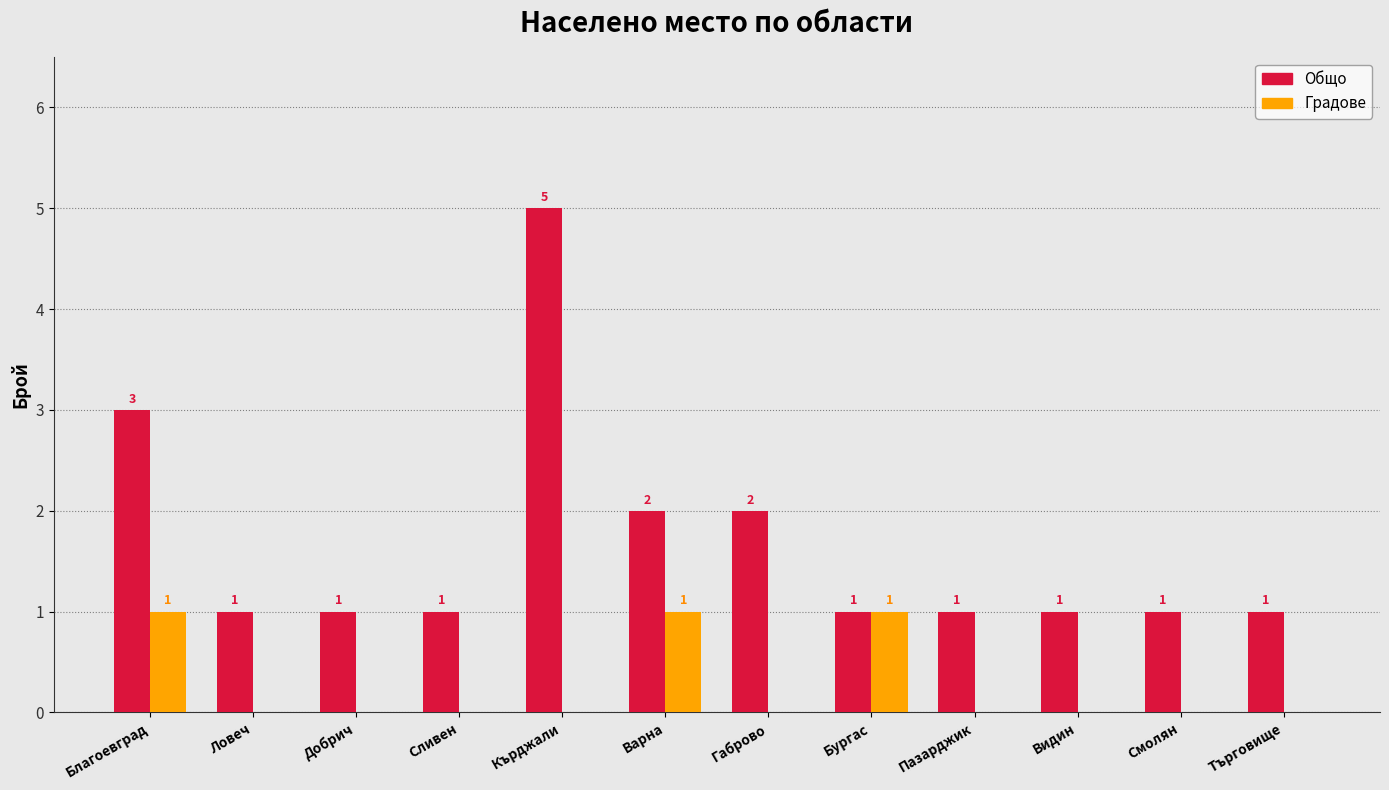

At which category is the sum across all series the highest?

Кърджали